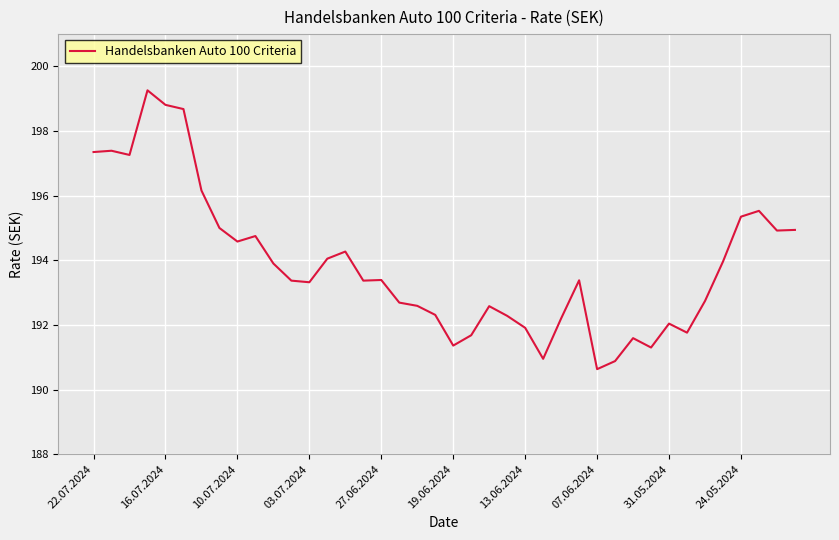

What is the difference between the maximum and minimum values?

8.6